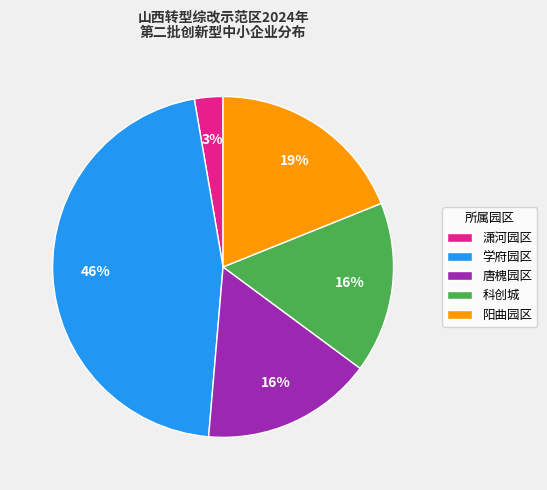

Do 潇河园区 and 阳曲园区 together represent more than half of the pie?

No